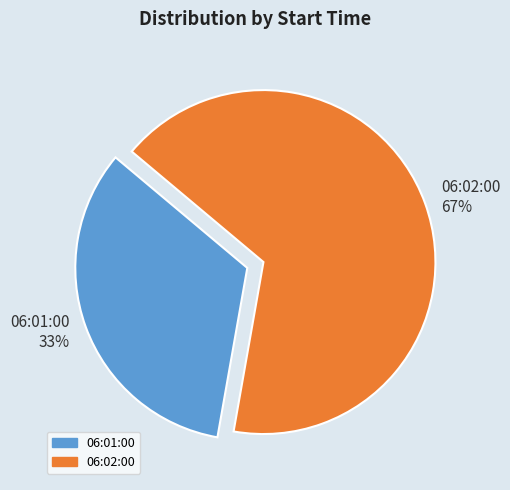

Rank the categories by value from lowest to highest.

06:01:00, 06:02:00